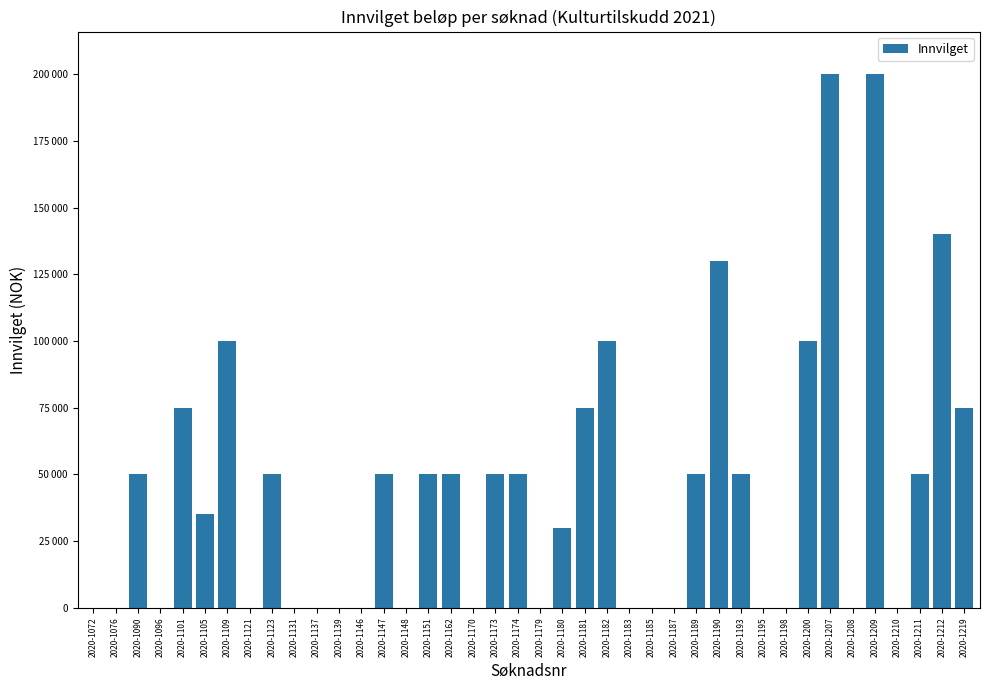

The value at 2020-1189 is 79763. True or false?

False